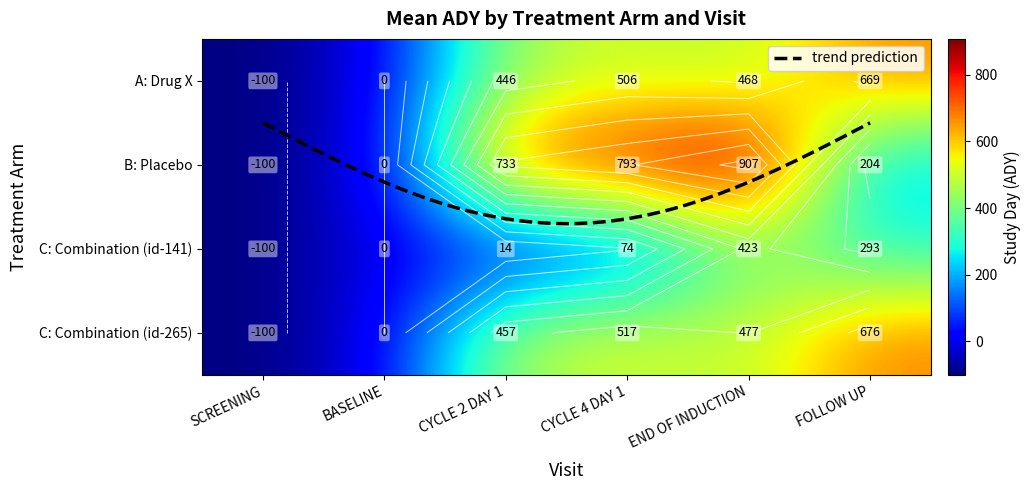

Rank the series at CYCLE 2 DAY 1 from lowest to highest value.

C: Combination (id-141), A: Drug X, C: Combination (id-265), B: Placebo